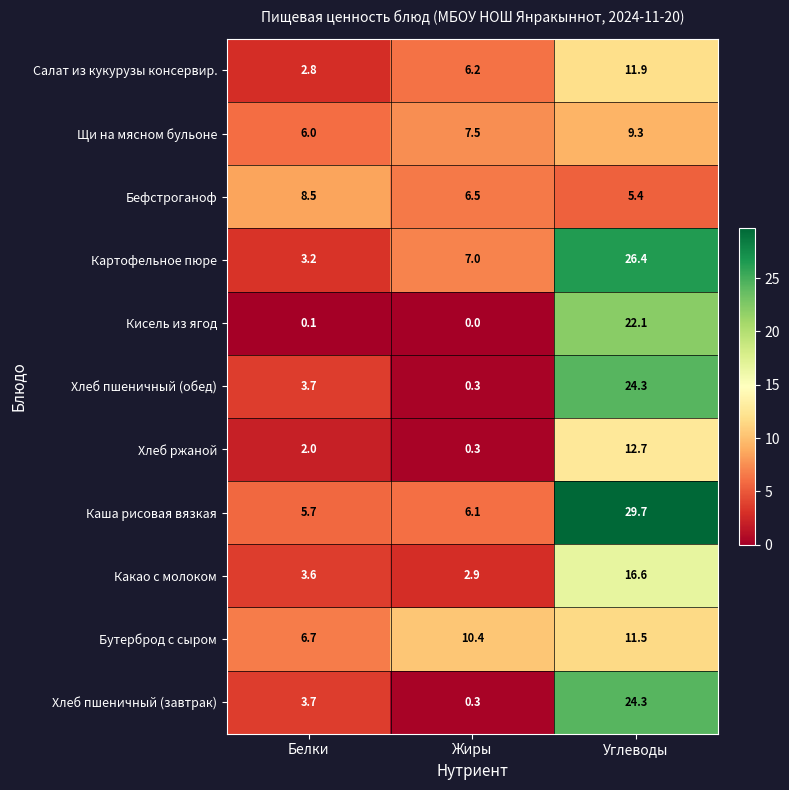

What is the difference between the maximum and minimum values in the Щи на мясном бульоне series?

3.3